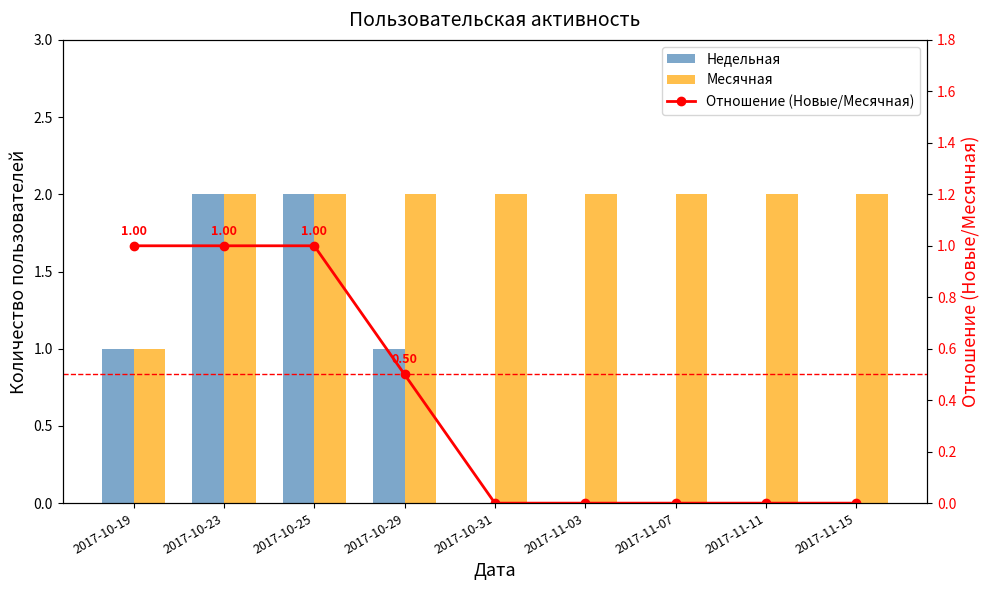

How many data points in Недельная are above 0?

4